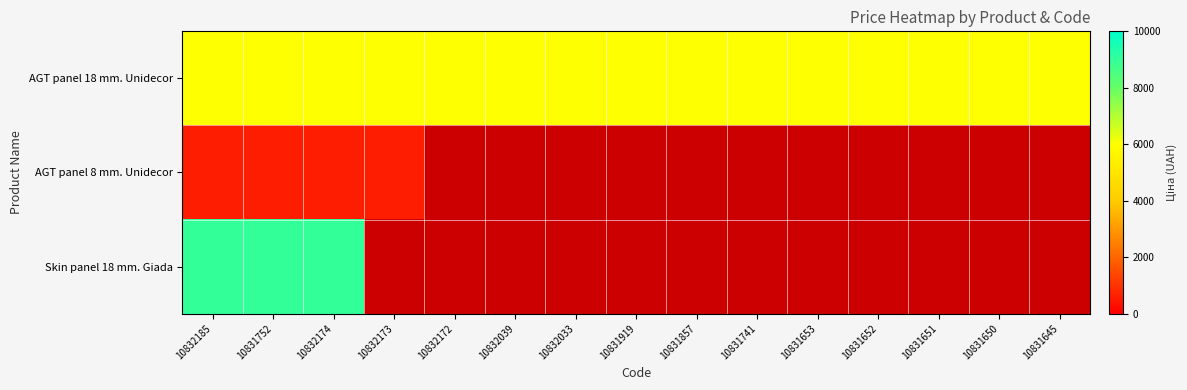

Between 10832173 and 10831653, which is larger?

10832173